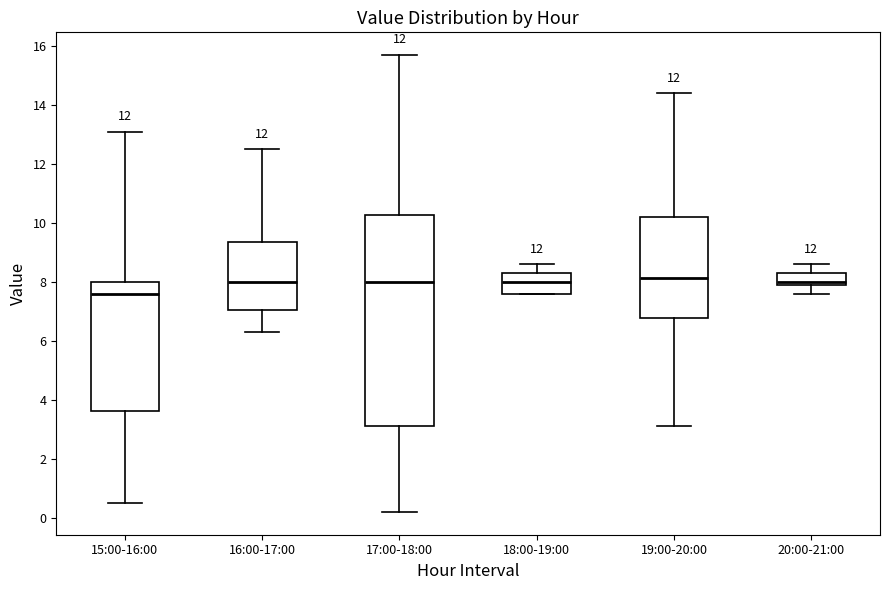

Reading left to right, read every box against the y-axis: the position of its median line, the range the box covers, and the ends of its whiskers. The values are not printed on the chart, so give them approximately, as read against the axis.

15:00-16:00: median 7.6, box 3.6 to 8.0, whiskers 0.6 to 13.2
16:00-17:00: median 8.0, box 7.0 to 9.4, whiskers 6.4 to 12.6
17:00-18:00: median 8.0, box 3.2 to 10.2, whiskers 0.2 to 15.8
18:00-19:00: median 8.0, box 7.6 to 8.4, whiskers 7.6 to 8.6
19:00-20:00: median 8.2, box 6.8 to 10.2, whiskers 3.2 to 14.4
20:00-21:00: median 8.0 (just above the box's lower edge), box 8.0 to 8.4, whiskers 7.6 to 8.6